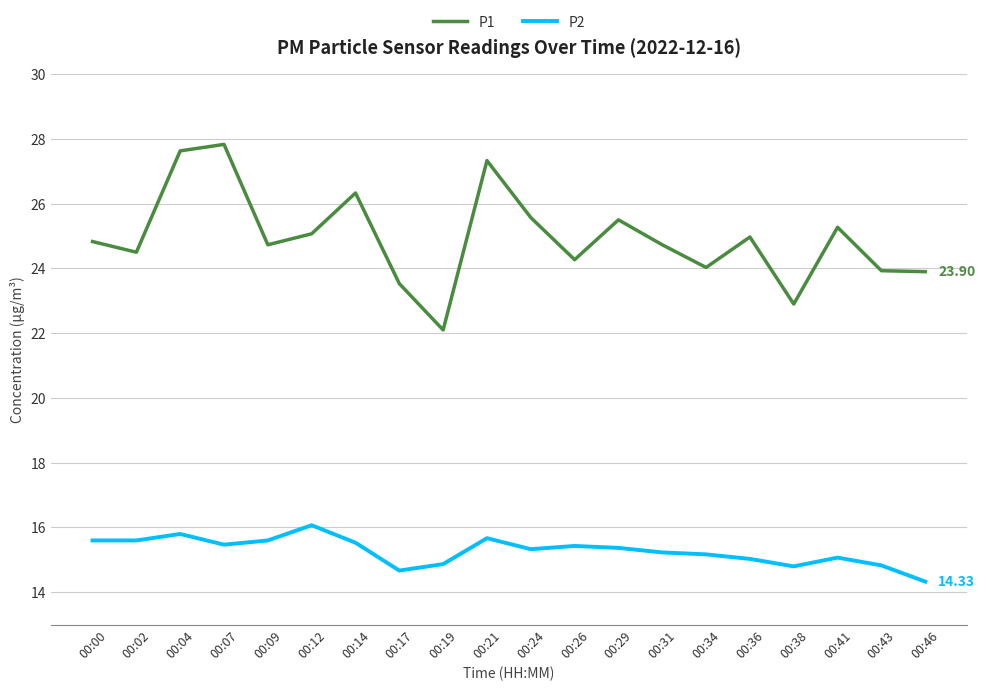

Which series has the largest total across all categories?

P1